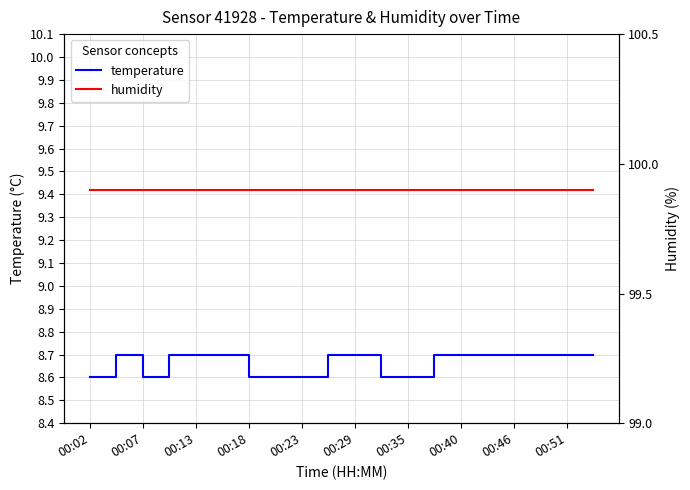

The value of temperature at 00:02 is 8.6. True or false?

True